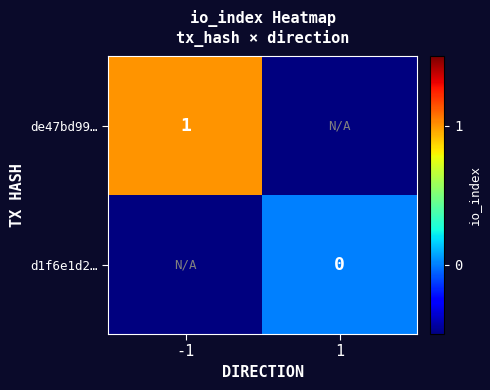

Is the value of d1f6e1d2… at 1 greater than the value of de47bd99… at -1?

No